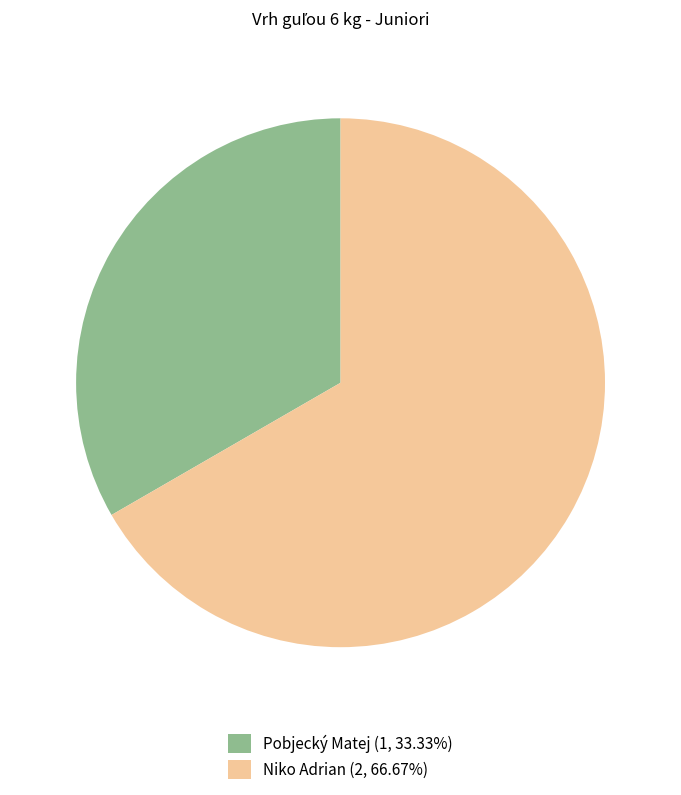

What is the largest slice in the pie chart?

Niko Adrian